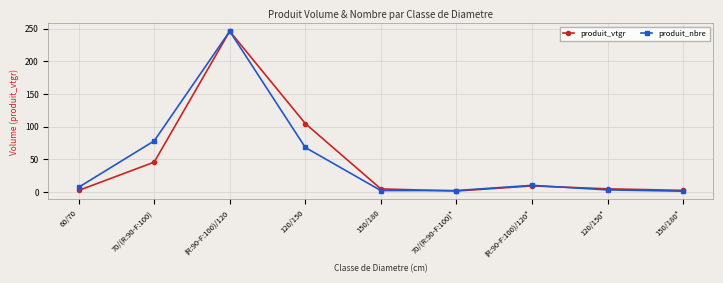

What is the difference between the produit_vtgr values at 60/70 and 70/(R:90-F:100)?

43.3